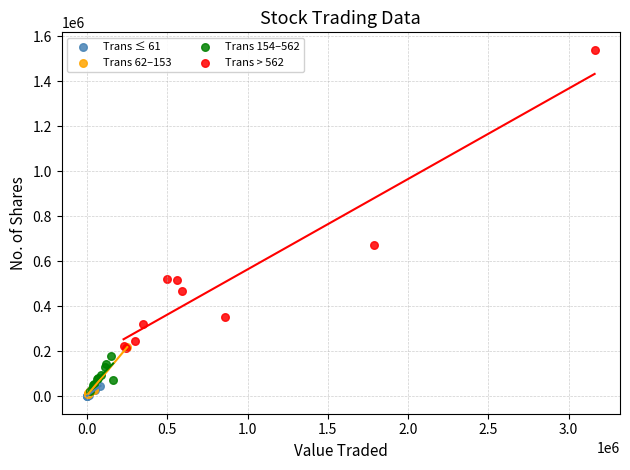

Which series reaches the maximum Y coordinate?

Trans > 562